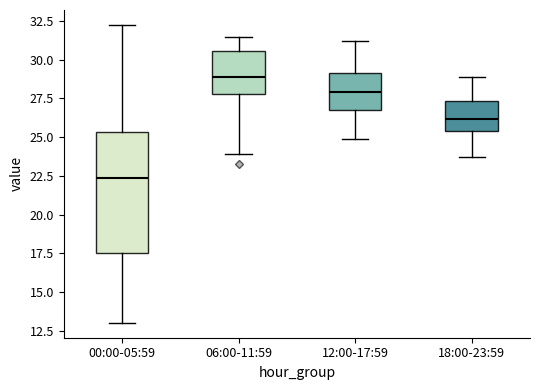

Which box is the tallest, from its lower edge to its upper edge?

00:00-05:59